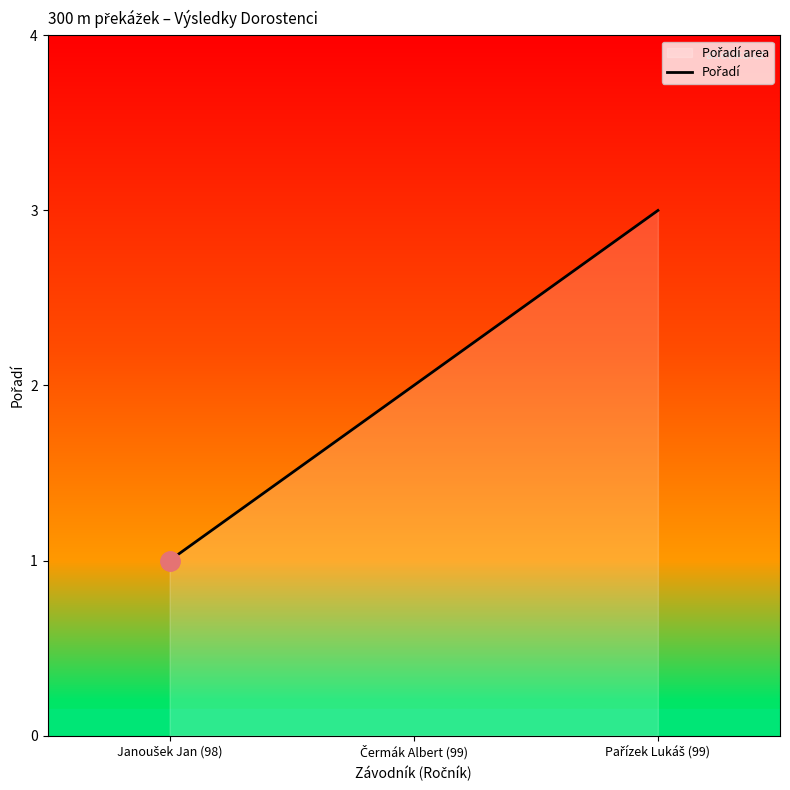

What is the sum of all values?

6